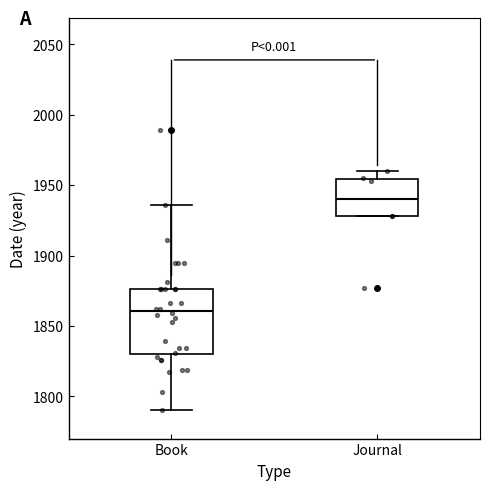

Reading left to right, read every box against the y-axis: the position of its median line, the range the box covers, and the ends of its whiskers. The values are not printed on the chart, so give them approximately, as read against the axis.

Book: median 1860, box 1830 to 1875, whiskers 1790 to 1935
Journal: median 1940, box 1930 to 1955, whiskers 1930 to 1960